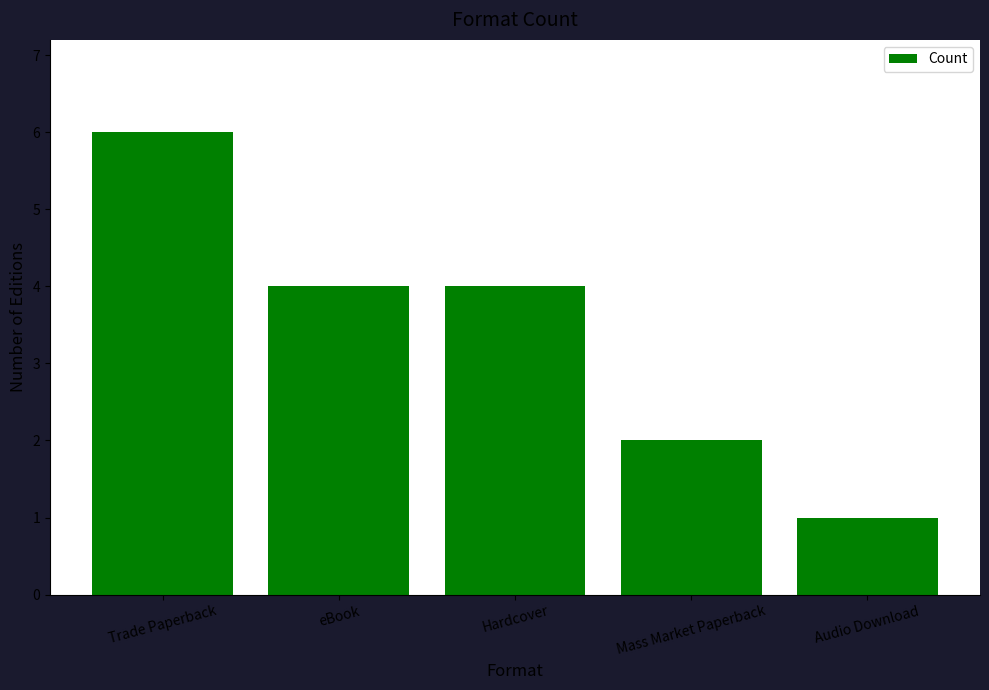

What is the label of the 2nd bar from the right?

Mass Market Paperback